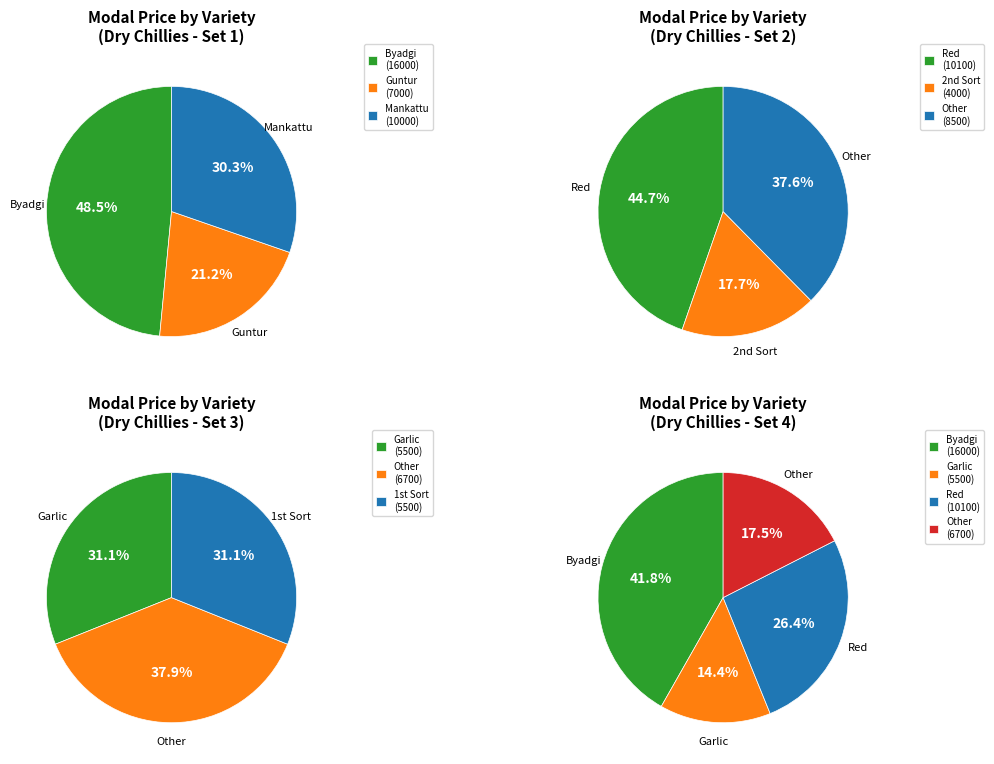

Count the number of slices in the pie.

8